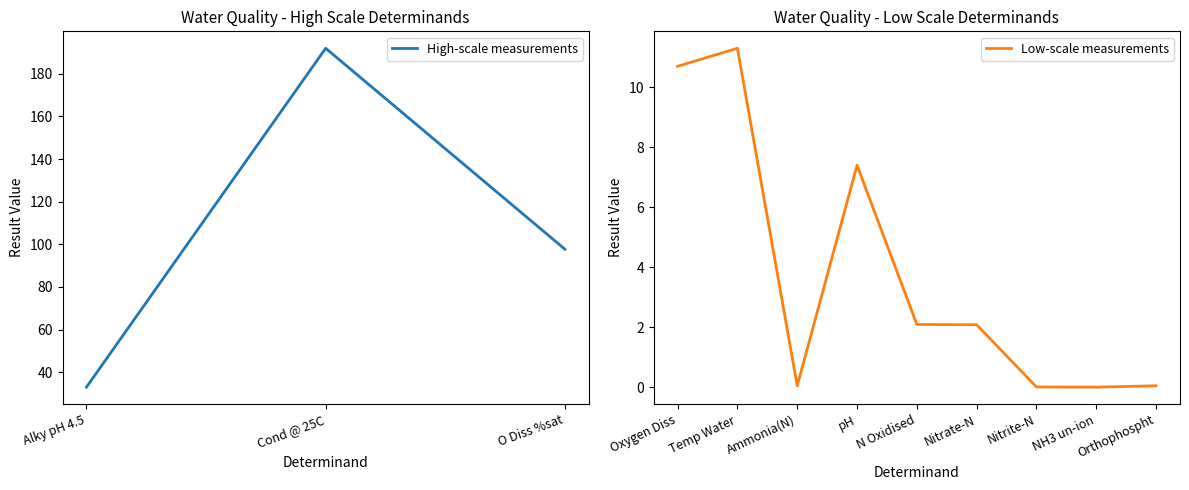

What is the maximum value for High-scale measurements?

192.0